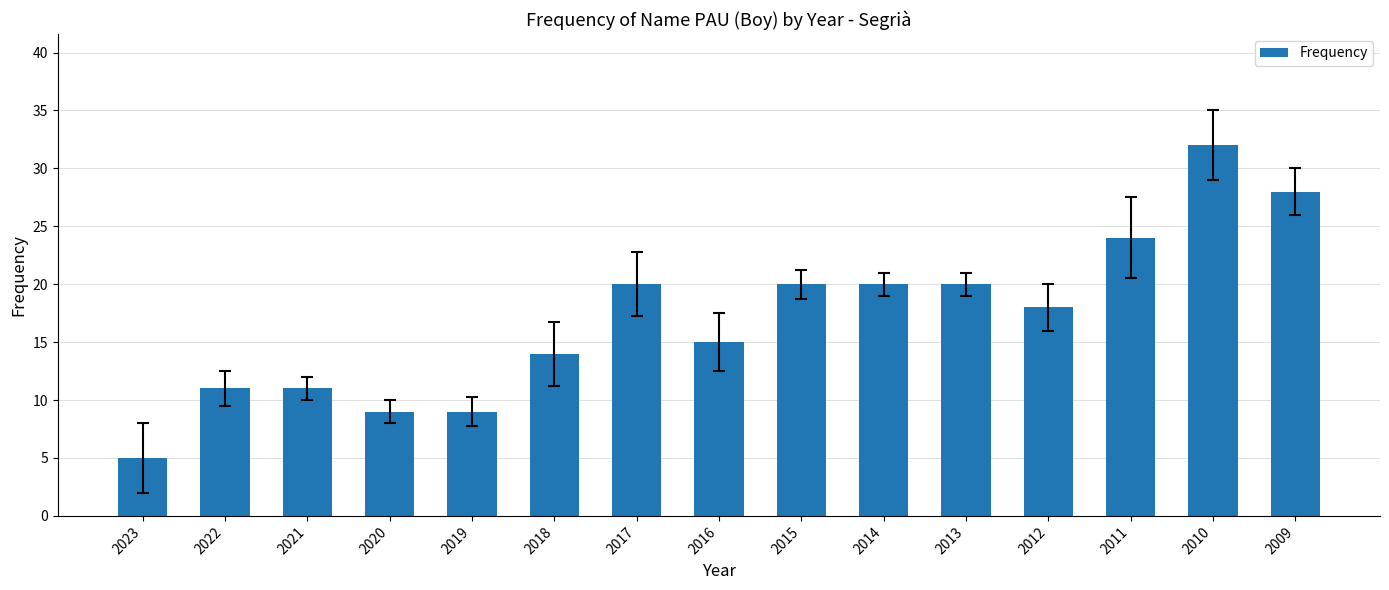

Is it true that the value at 2018 is 14?

True